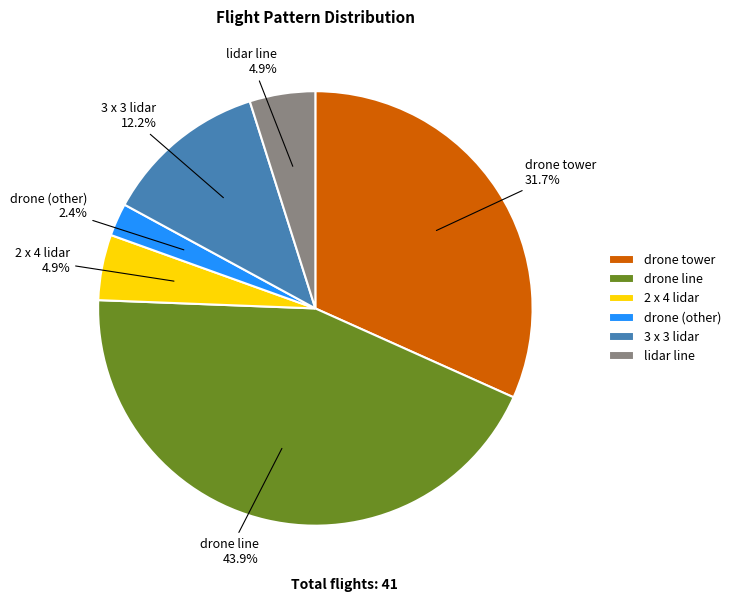

How much of the chart is everything except 3 x 3 lidar?

87.8%